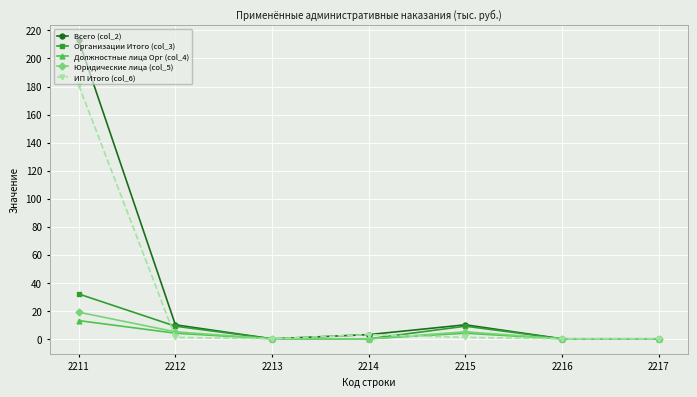

The Всего (col_2) series shows 10 at 2212. True or false?

True